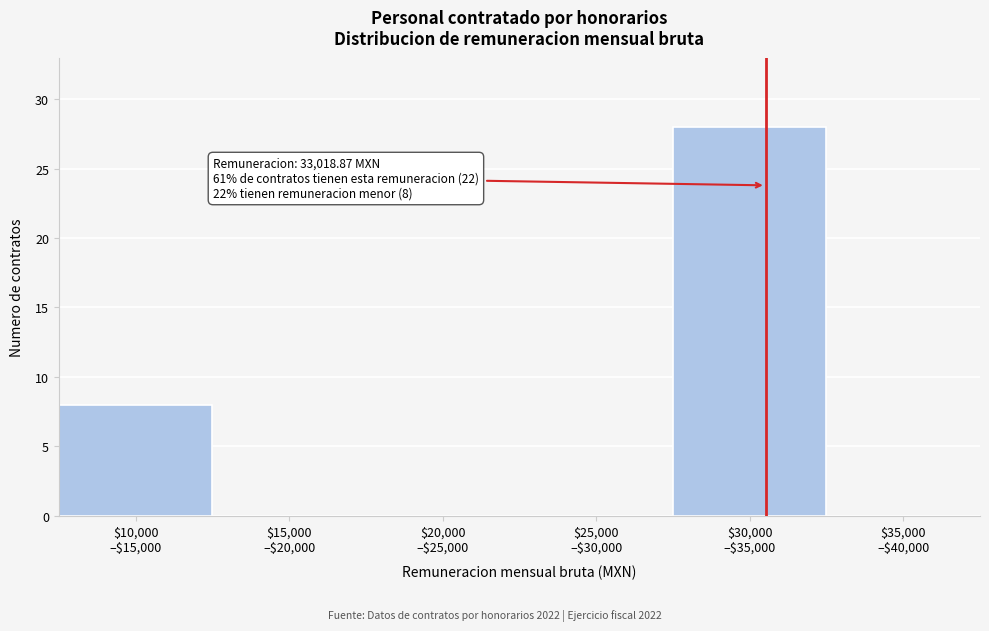

What is the sum of all values?

36